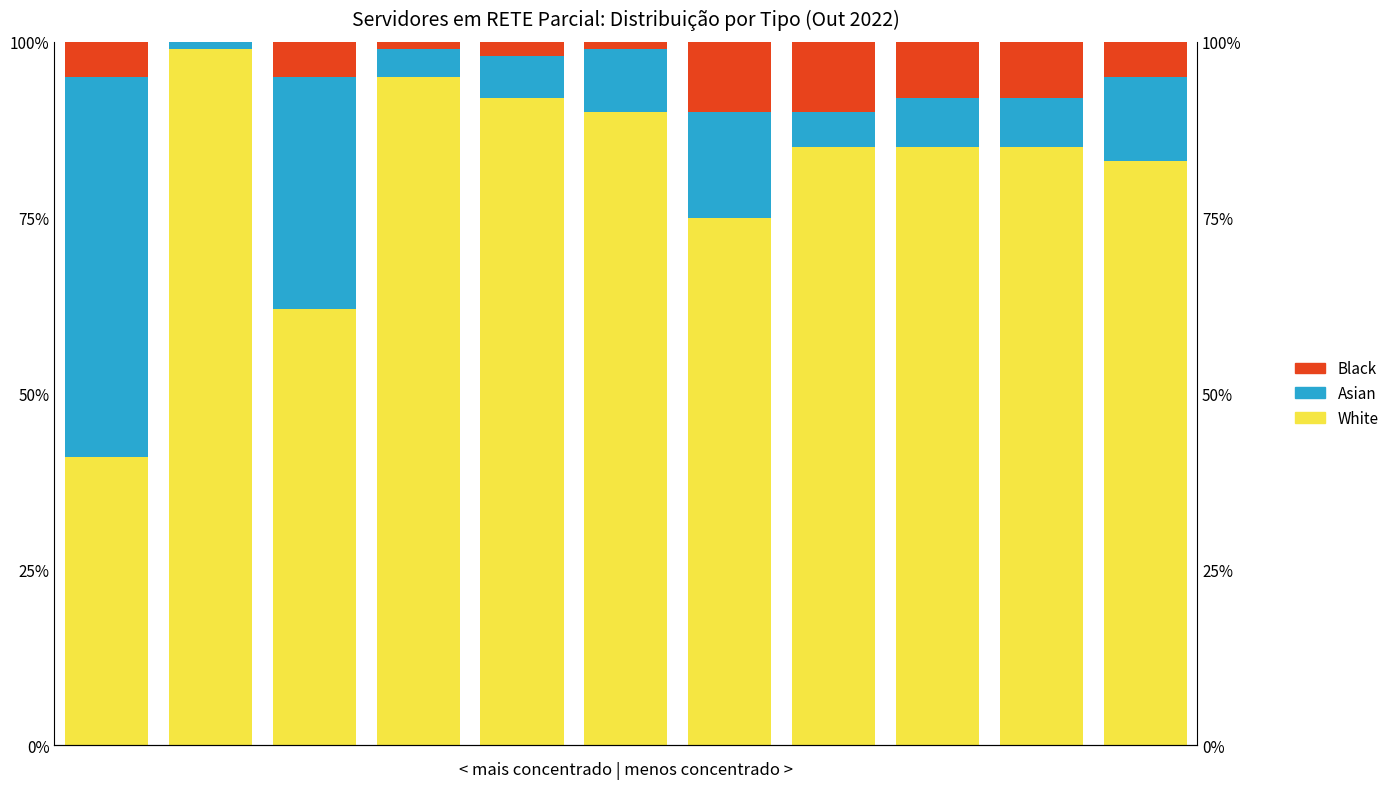

List the series in order of their peak value, highest first.

White, Asian, Black